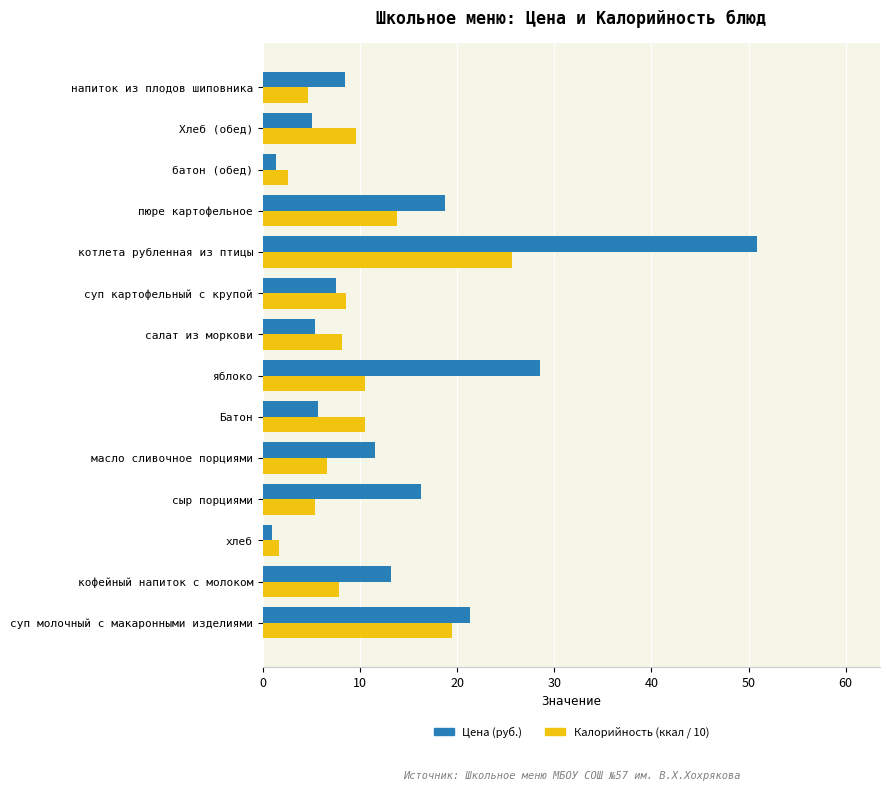

What is the sum of all Калорийность (ккал / 10) values?

135.3